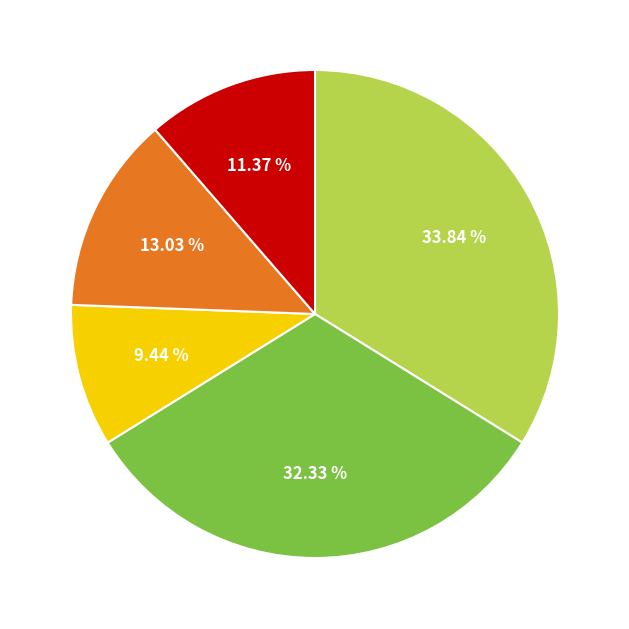

Is there any slice that represents more than half of the pie?

No